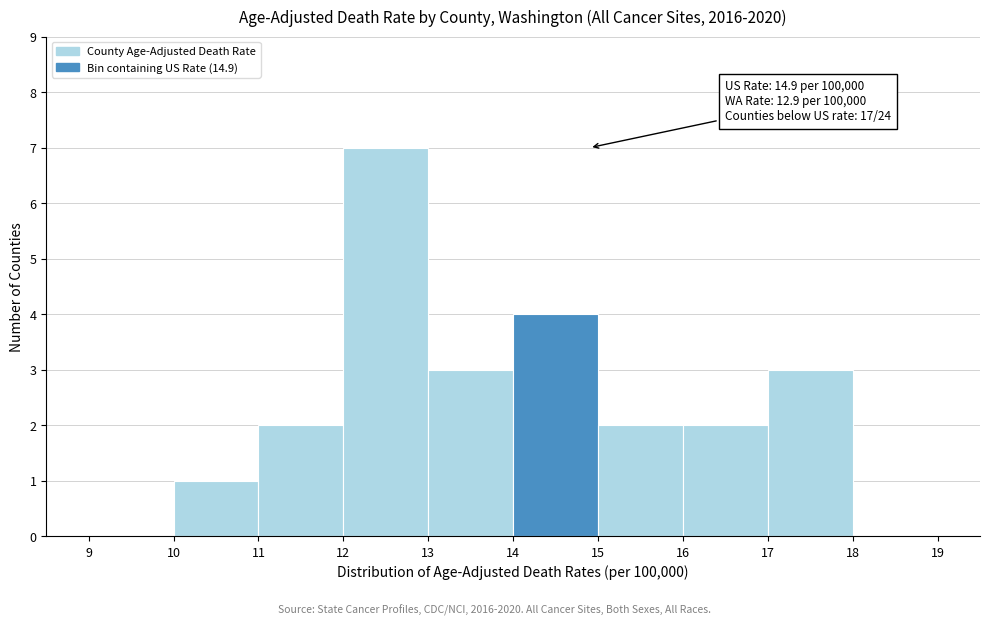

Which range on the x-axis has the tallest bar?

12 to 13